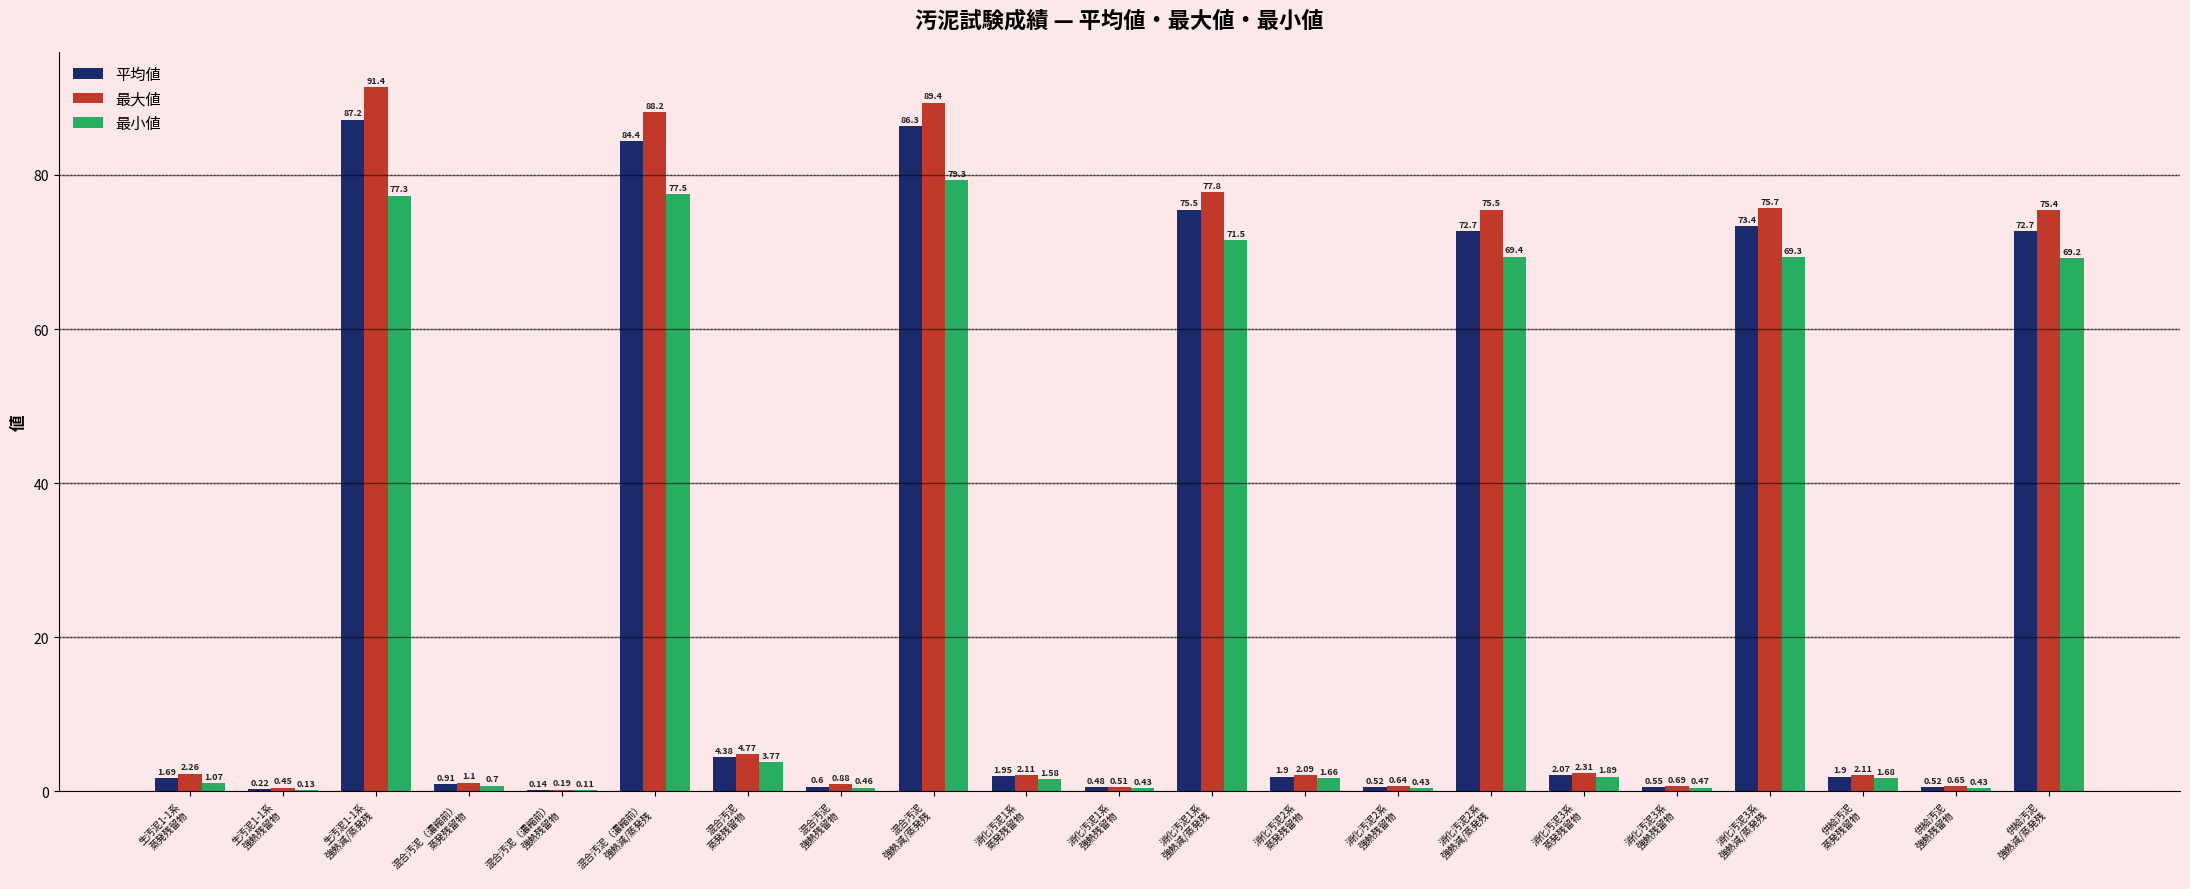

What is the approximate value of 最小値 at 供給汚泥
強熱減/蒸発残?

69.2